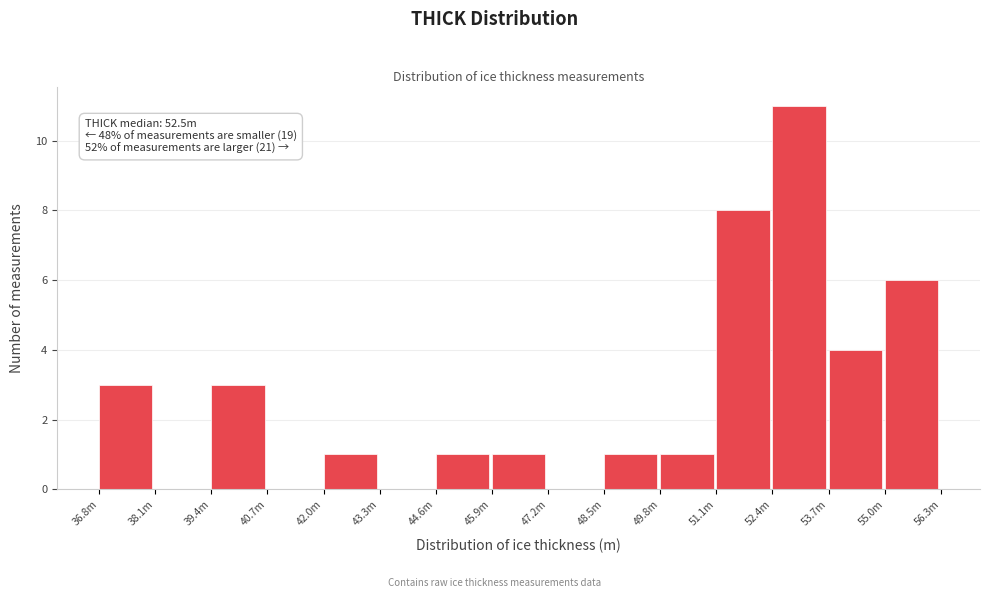

Reading left to right, extract all data points from this chart.

36.8m=3	38.1m=0	39.4m=3	40.7m=0	42.0m=1	43.3m=0	44.6m=1	45.9m=1	47.2m=0	48.5m=1	49.8m=1	51.1m=8	52.4m=11	53.7m=4	55.0m=6